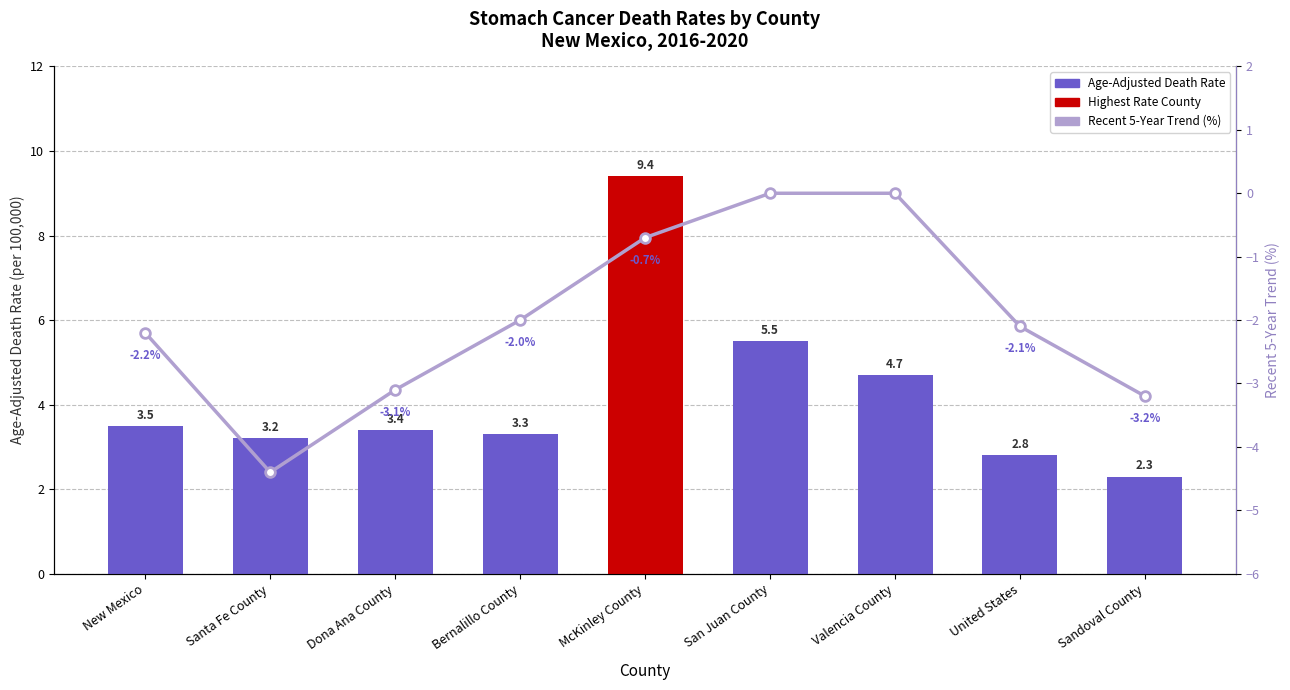

What is the difference between the maximum and minimum values in the Recent 5-Year Trend series?

4.4